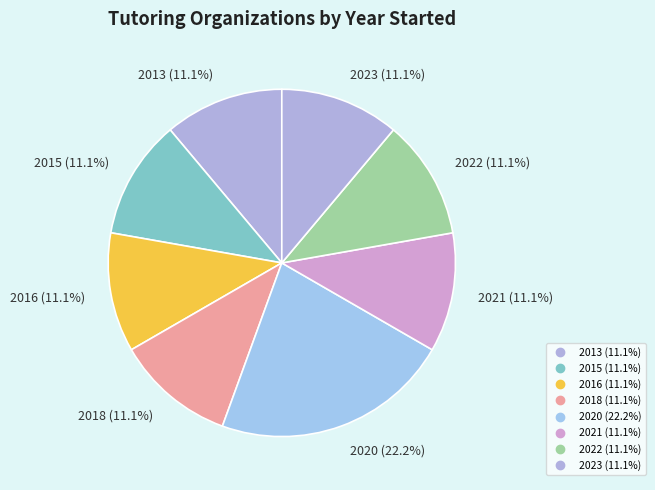

Count the number of slices in the pie.

8